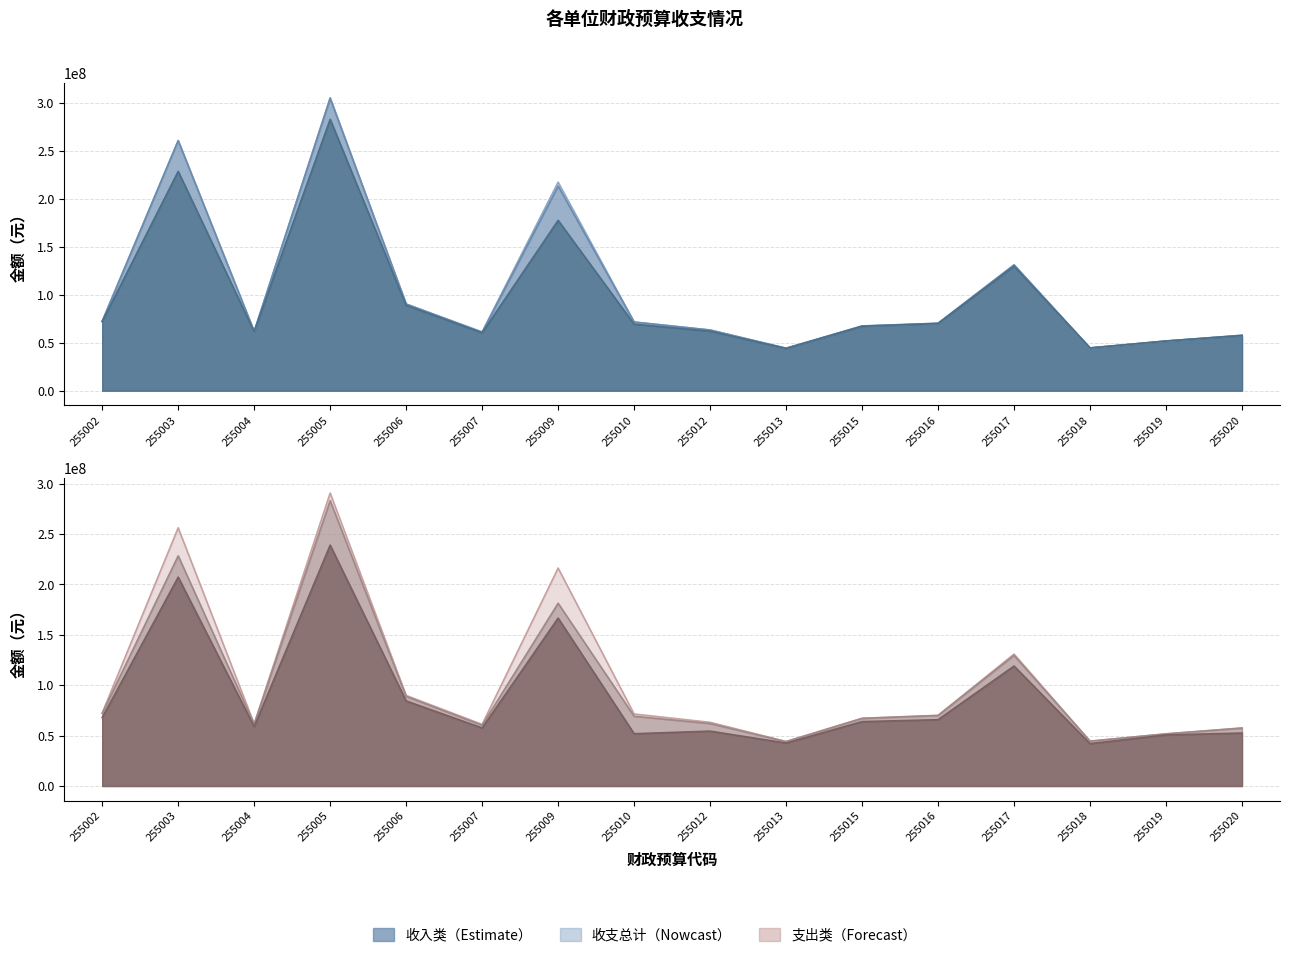

At which label does 财政拨款收、支总计 first exceed 69225746?

255002